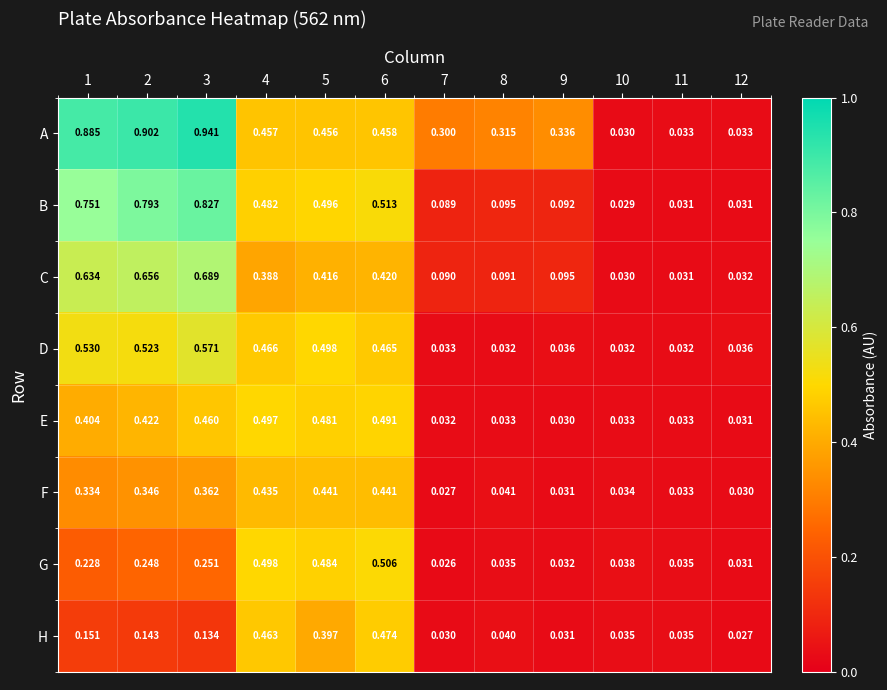

Which series has the largest total across all categories?

A